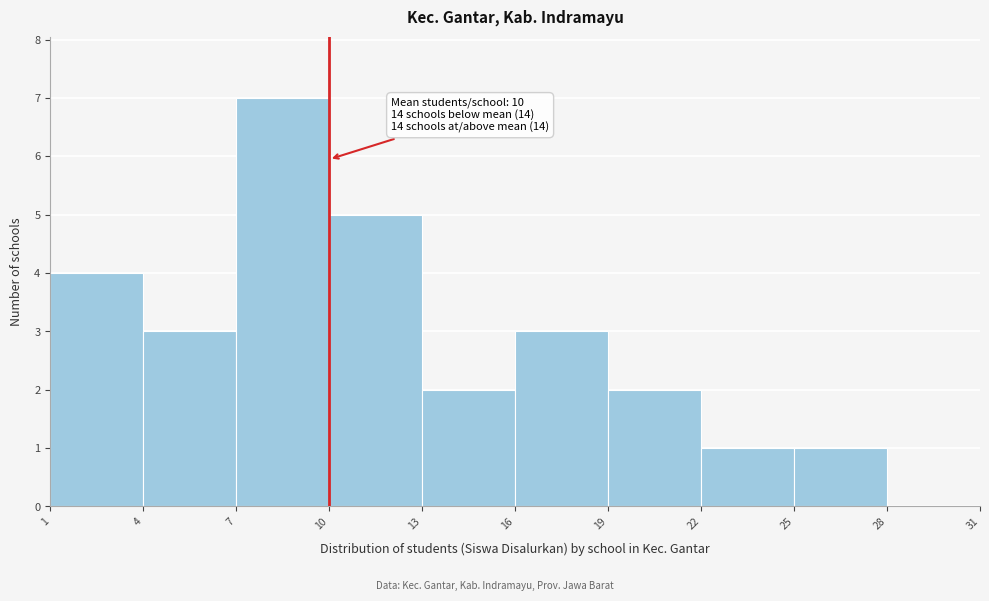

Over which range of the x-axis is the bar tallest?

7 to 10